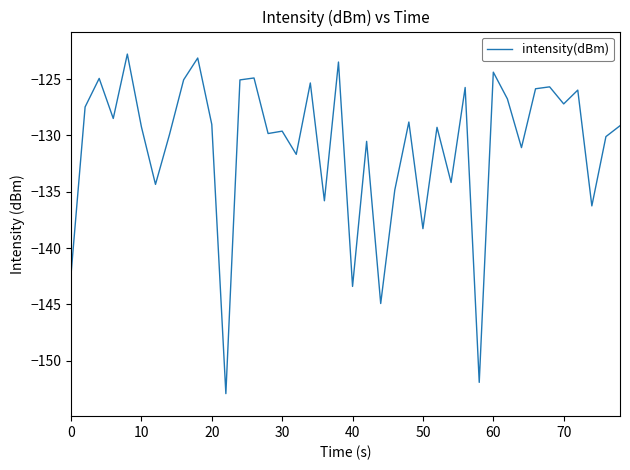

What is the minimum value shown in the chart?

-152.9